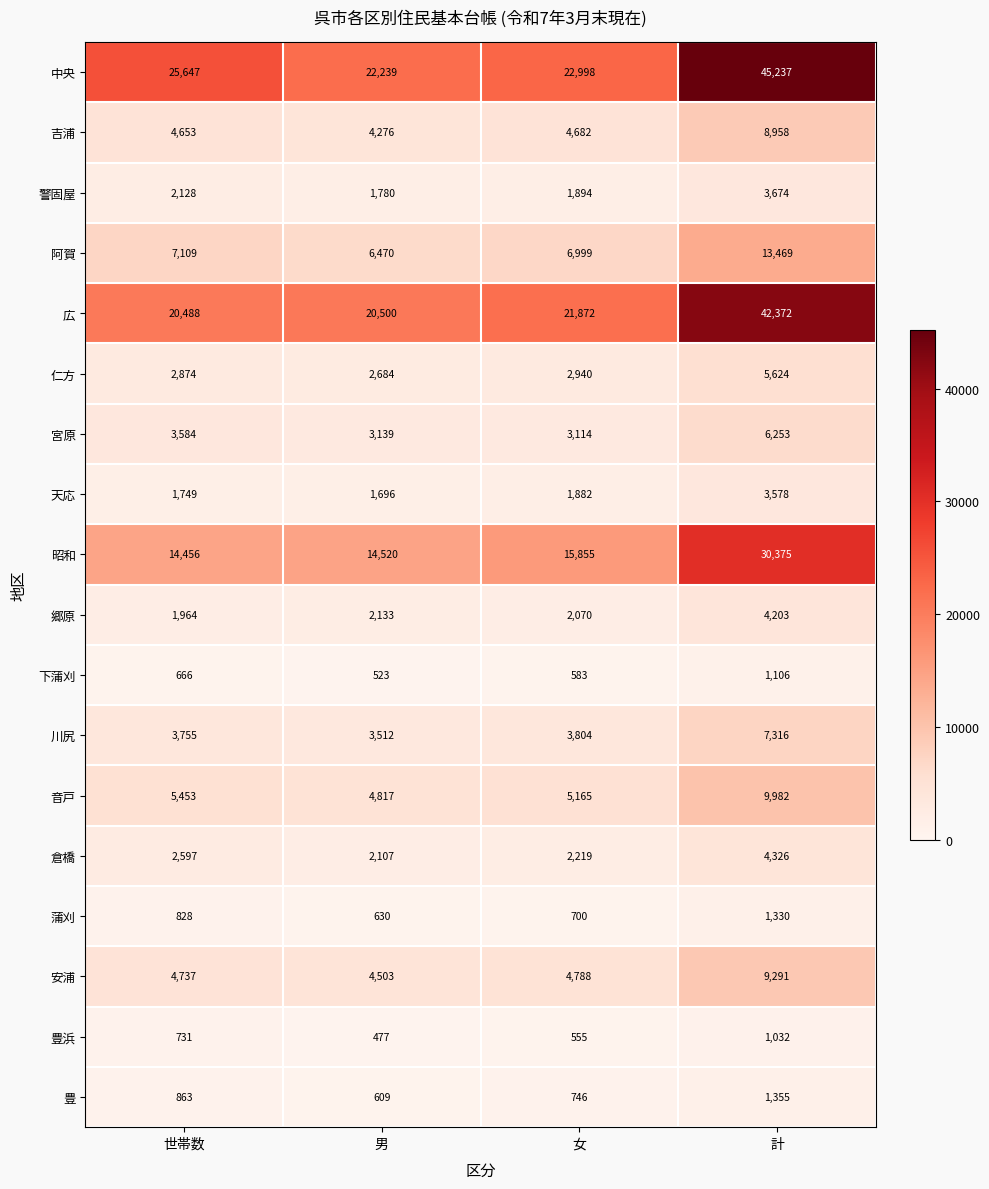

At which category is the sum across all series the highest?

計